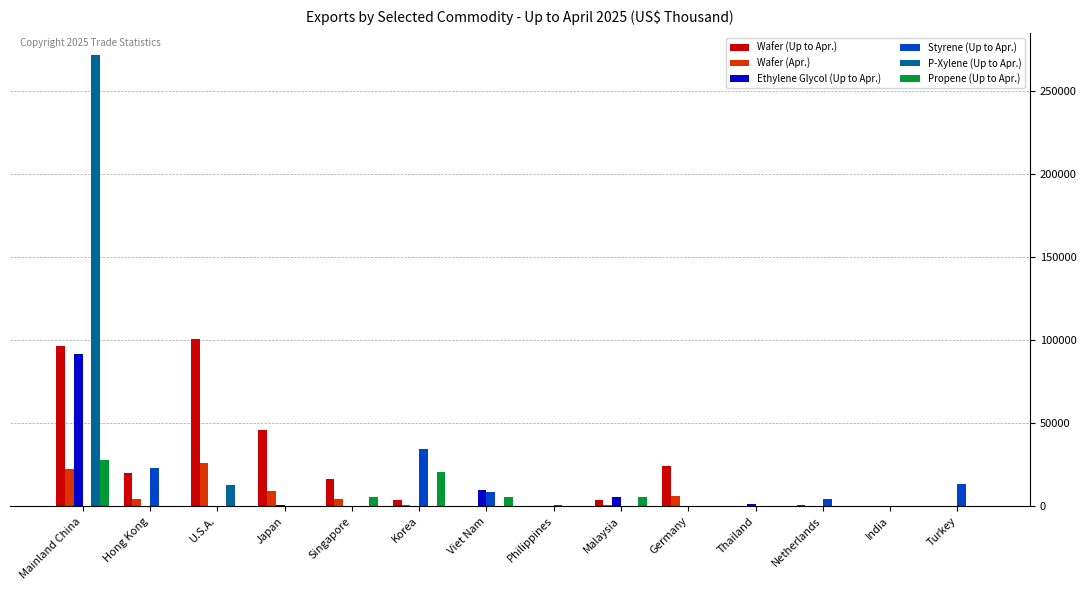

What is the greatest value displayed?

271589